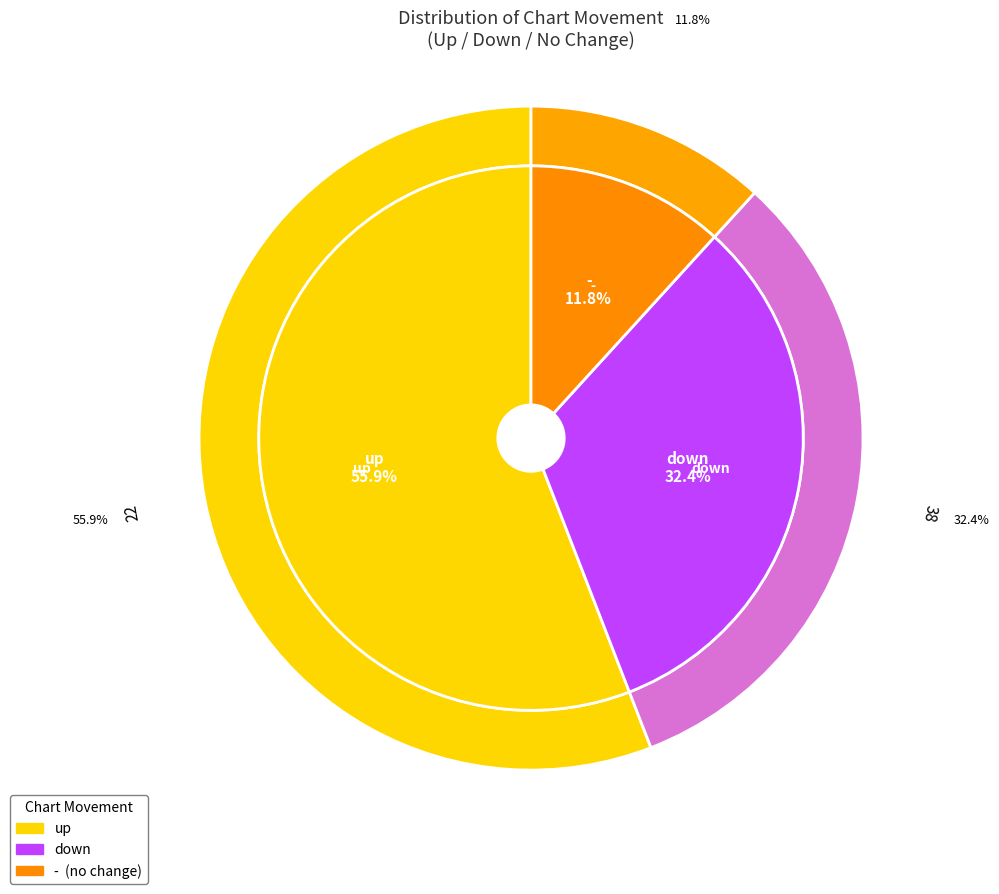

Do counts and 2 together represent more than half of the pie?

Yes